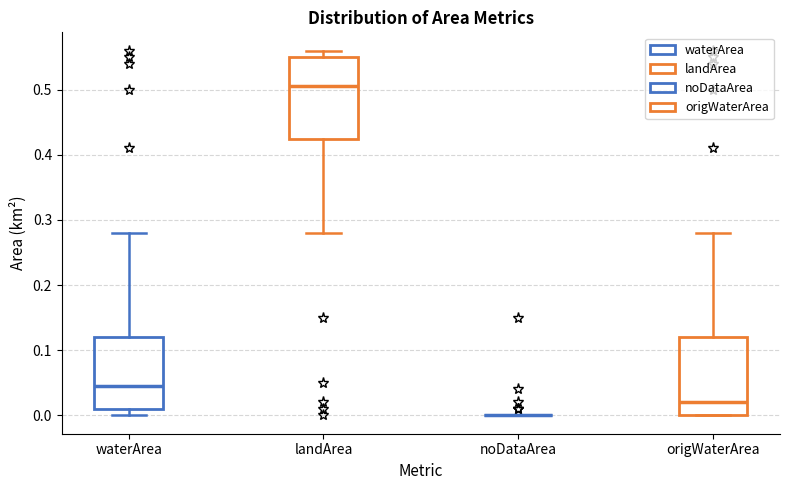

Where does the median line of the box for origWaterArea sit on the y-axis? The values are not printed on the chart, so give them approximately, as read against the axis.

0.02